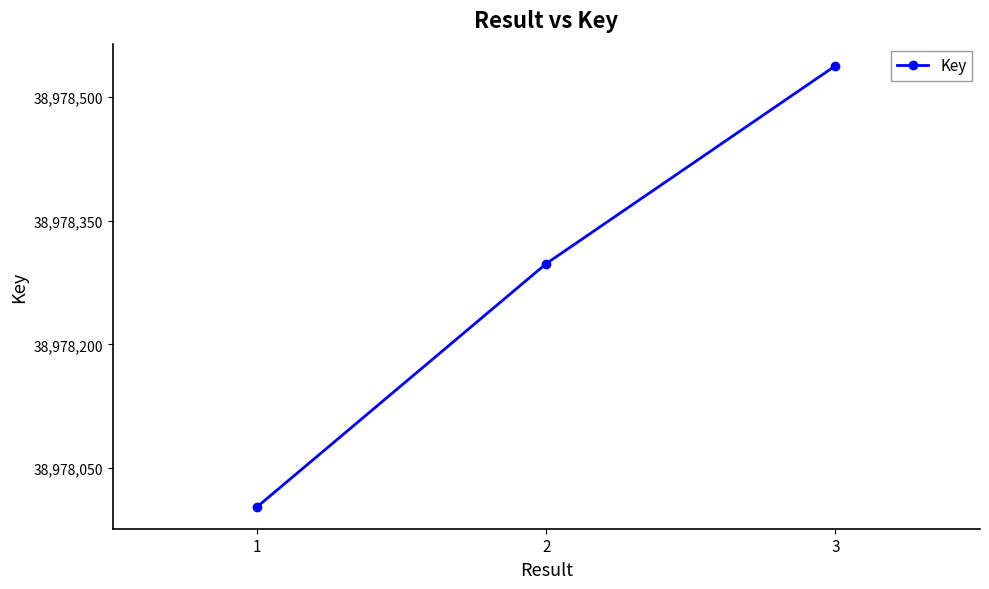

Is this an area chart (filled region under the line)?

No